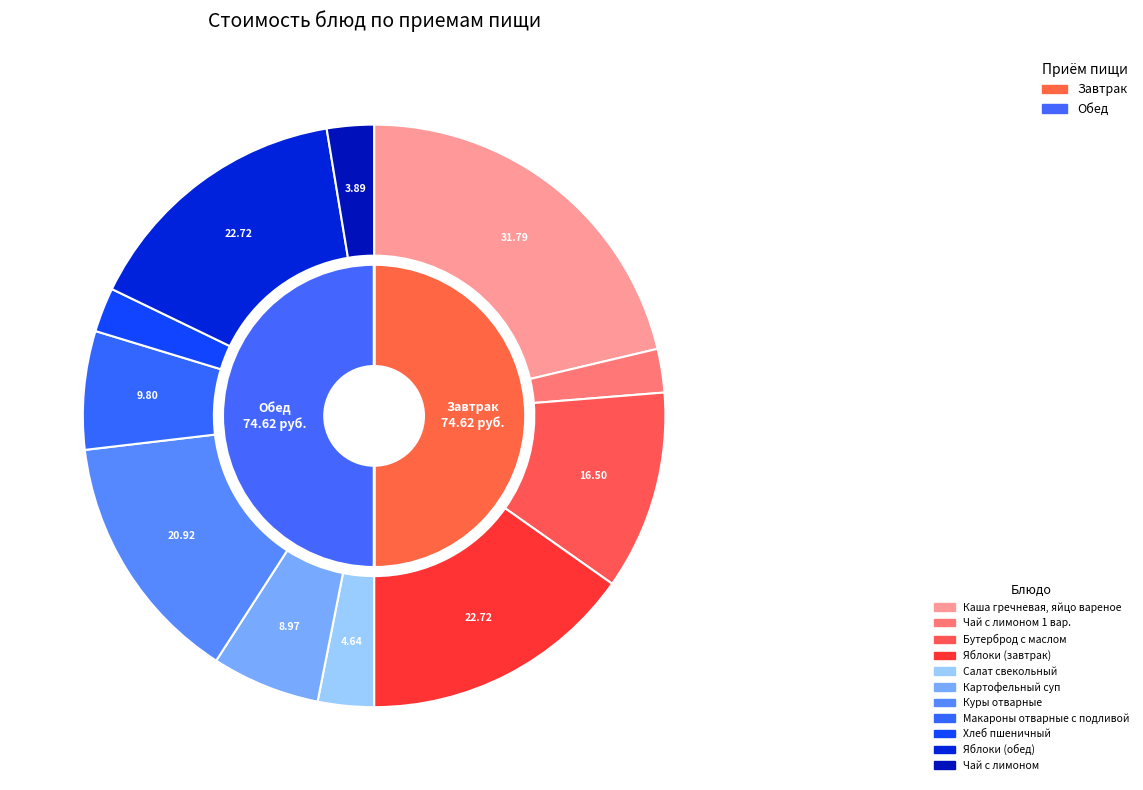

Rank the categories by value from lowest to highest.

Чай с лимоном 1 вар., Хлеб пшеничный, Чай с лимоном, Салат свекольный, Картофельный суп, Макароны отварные с подливой, Бутерброд с маслом, Куры отварные, Яблоки (завтрак), Яблоки (обед), Каша гречневая, яйцо вареное